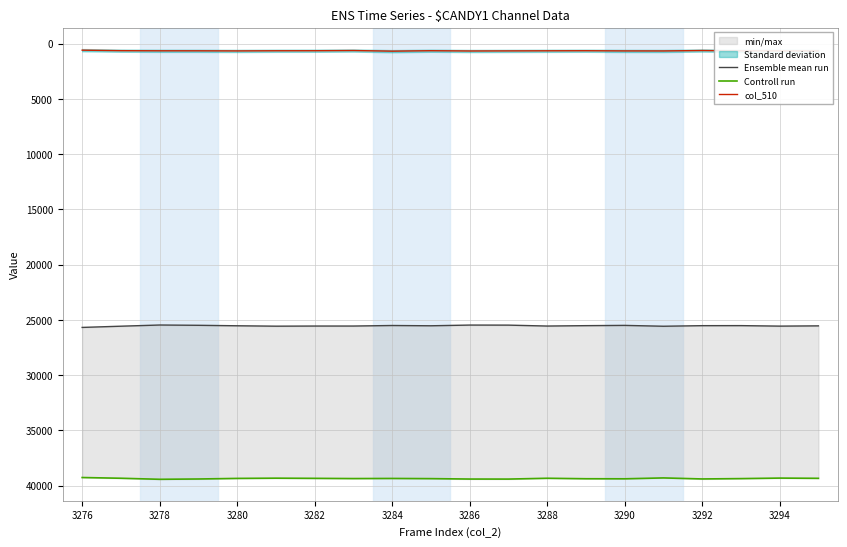

What is the value of the Ensemble mean run point at the 6th from the left?

25567